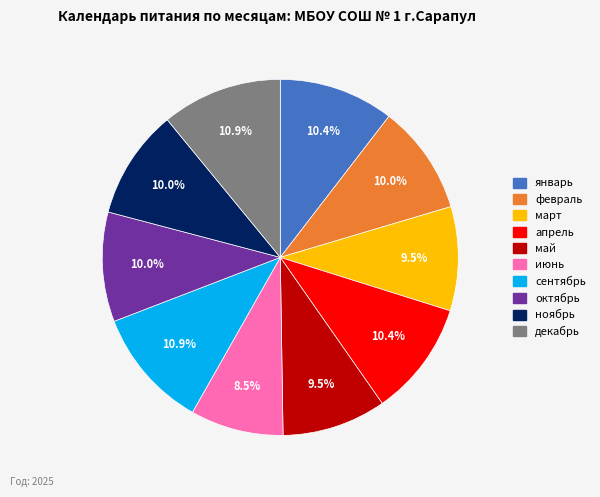

How many slices are in this pie chart?

10